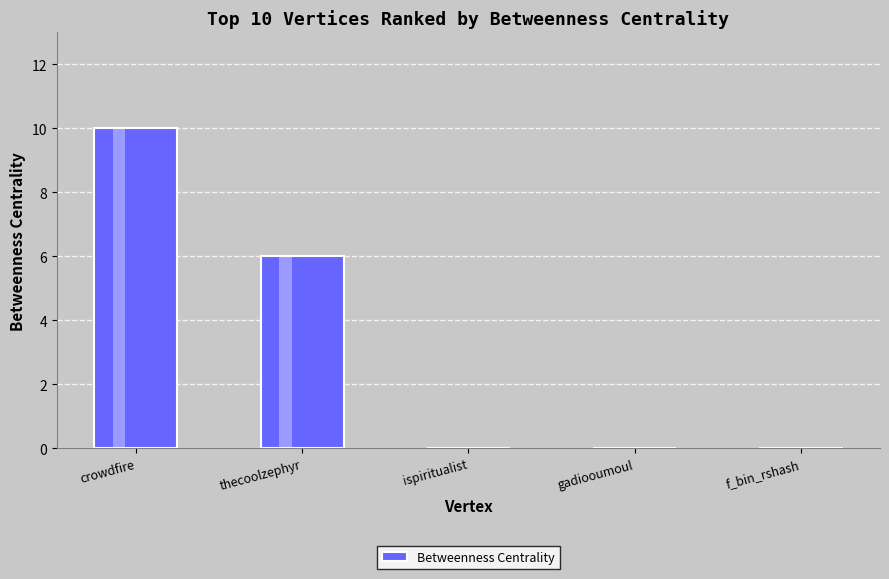

What is the sum of the values at crowdfire and f_bin_rshash?

10